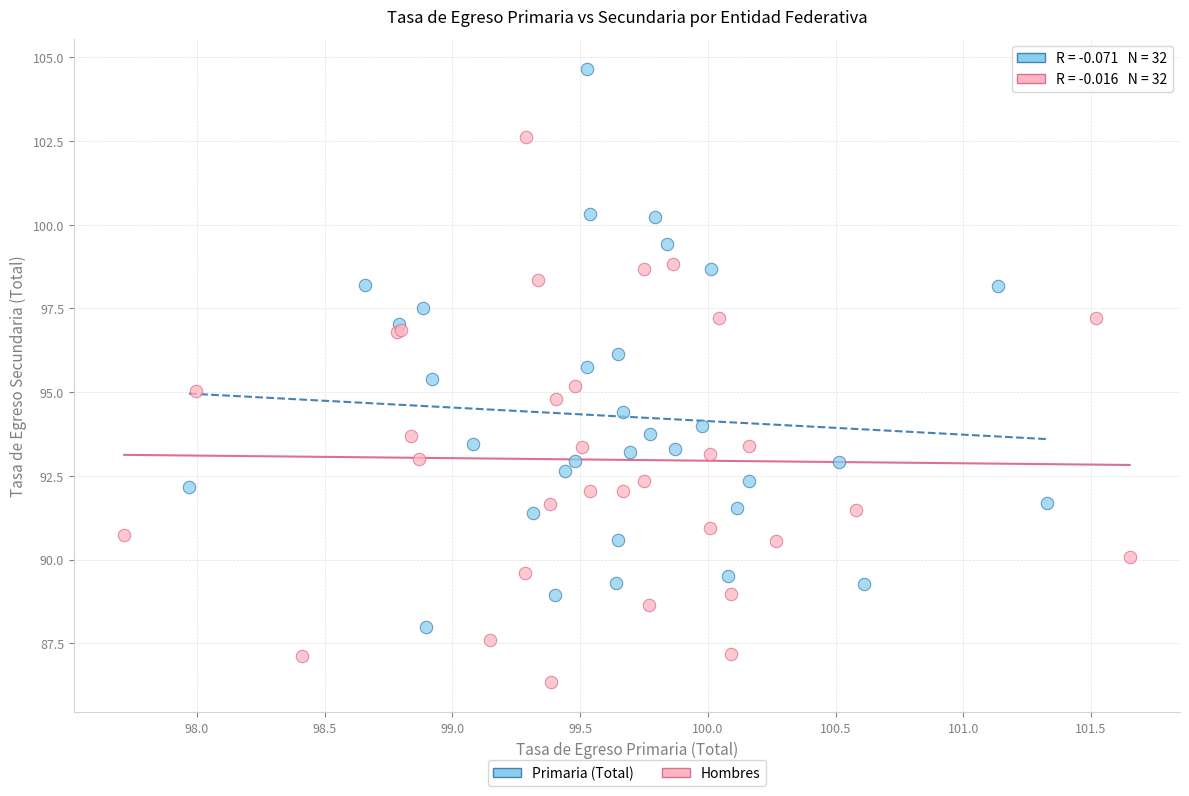

Which series has the widest spread of Y values?

Primaria (Total)